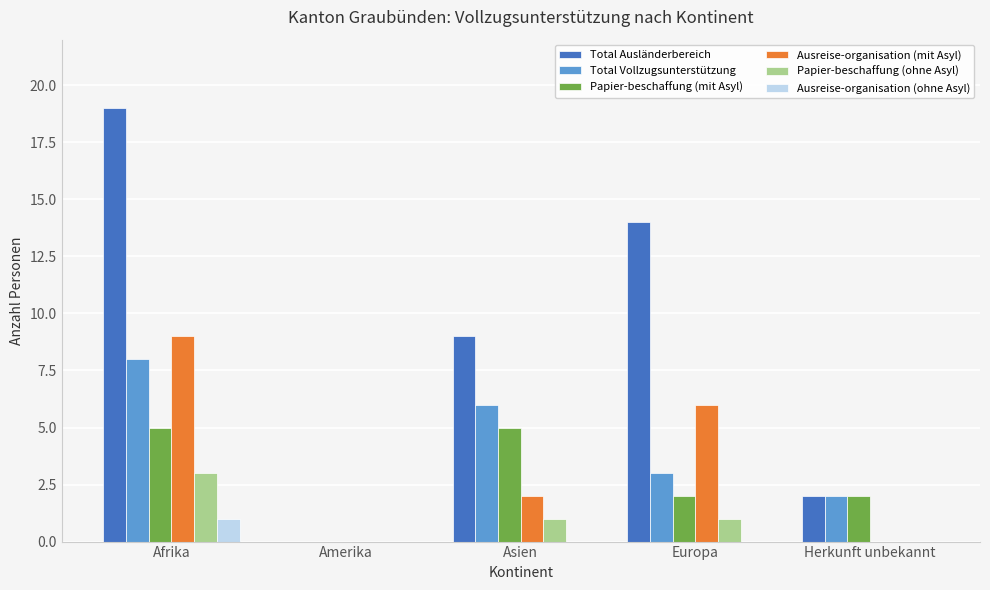

Is the value of Papier-beschaffung (mit Asyl) at Europa greater than the value of Ausreise-organisation (ohne Asyl) at Amerika?

Yes